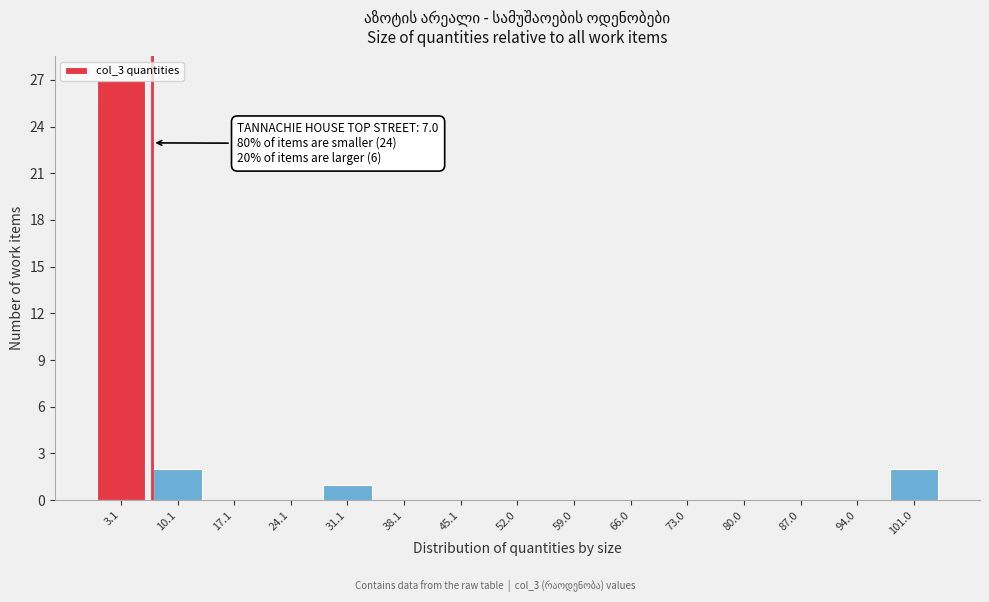

Over which range of the x-axis is the bar tallest?

0 to 7